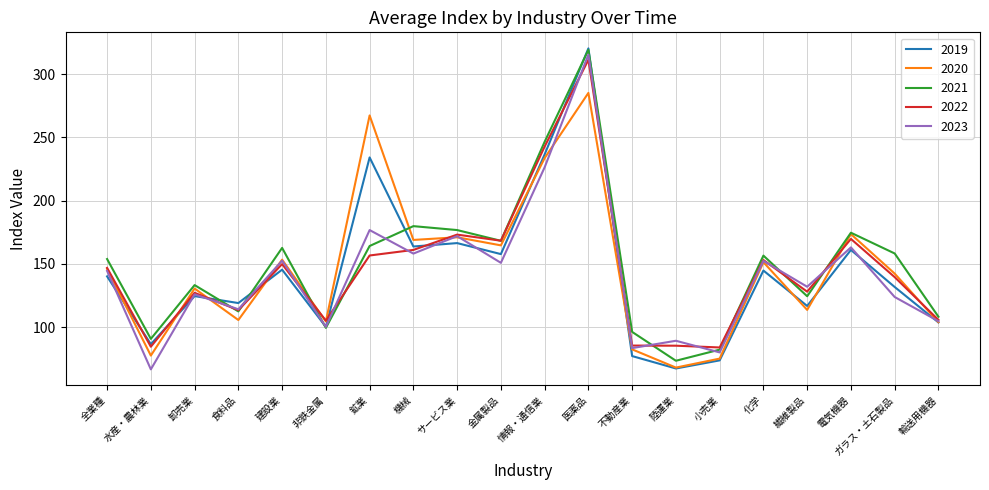

Which series changed the most between 非鉄金属 and ガラス・土石製品?

2021